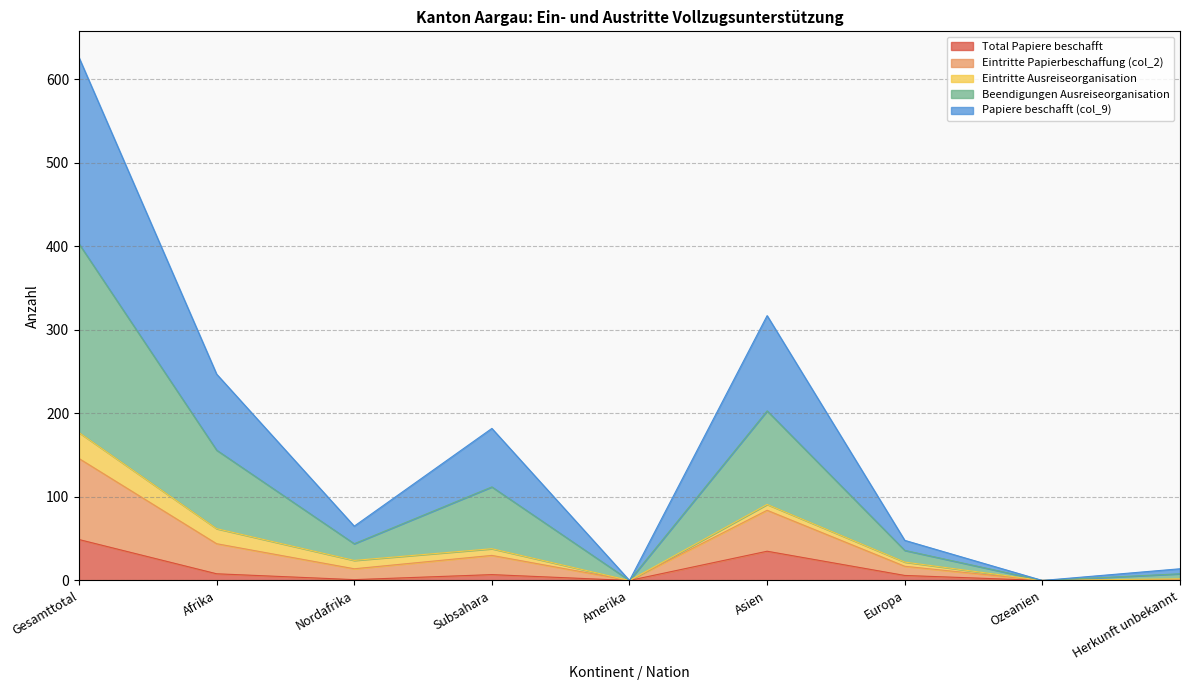

Is it true that Total Papiere beschafft equals 4 at Europa?

False